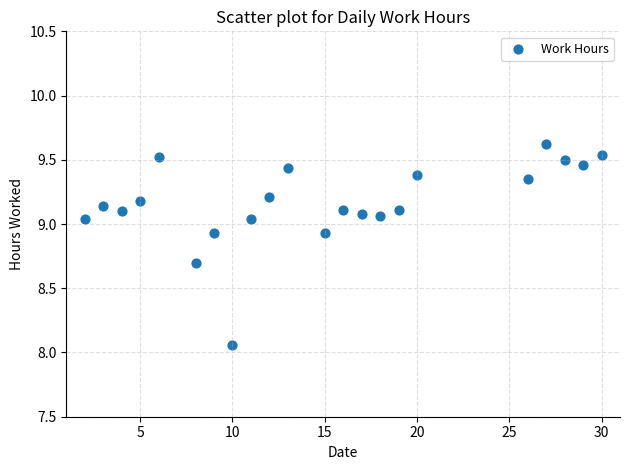

What is the range of Y values (max minus min)?

1.6